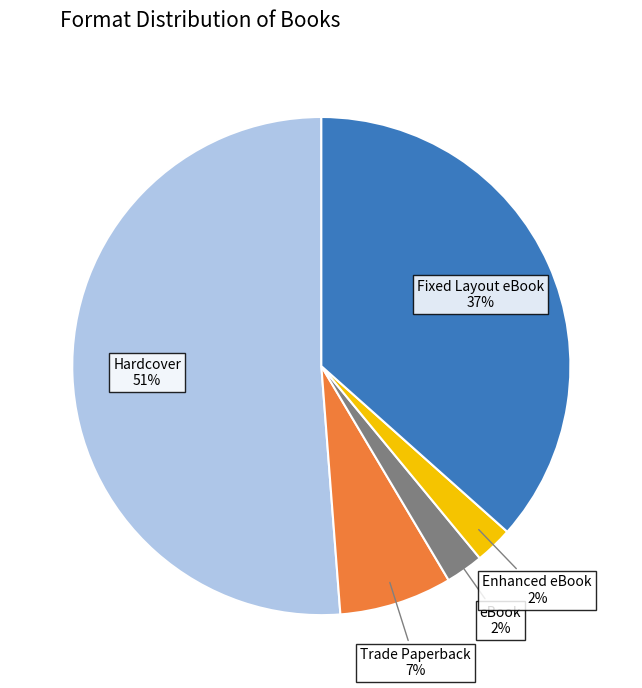

To the nearest percent, what is the difference between the largest and smallest slice percentages?

49%